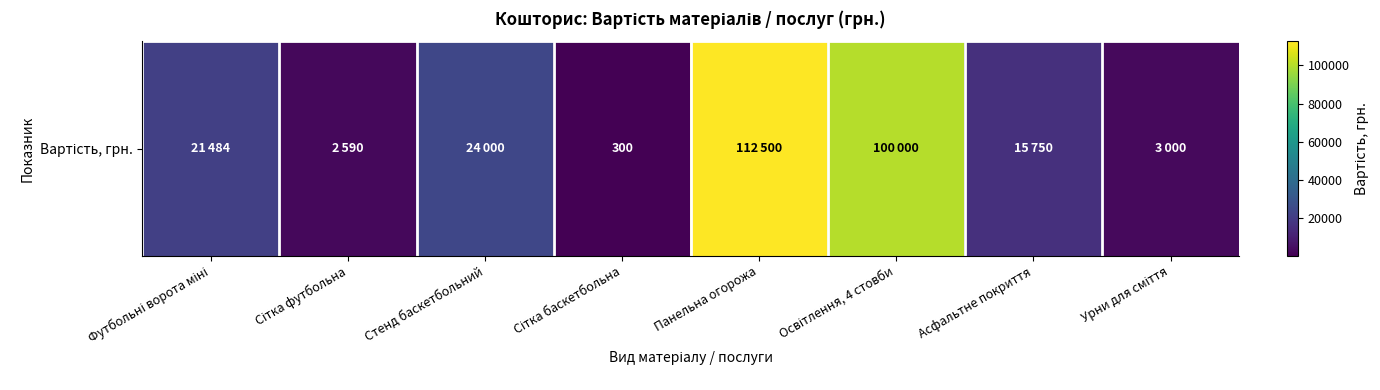

Reading left to right, what are all the values shown in this chart?

Футбольні ворота міні=21484	Сітка футбольна=2590	Стенд баскетбольний=24000	Сітка баскетбольна=300	Панельна огорожа=112500	Освітлення, 4 стовби=100000	Асфальтне покриття=15750	Урни для сміття=3000